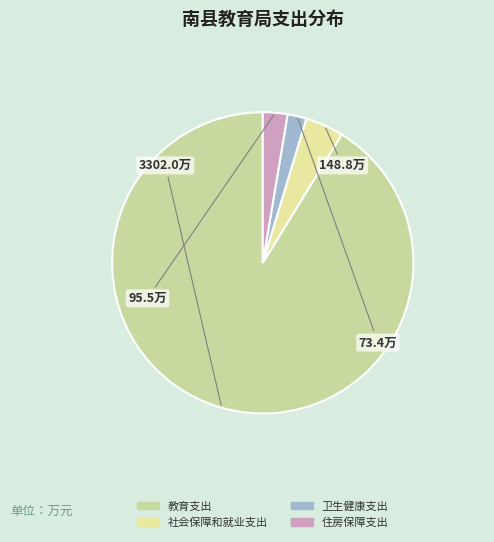

How many slices are in this pie chart?

4